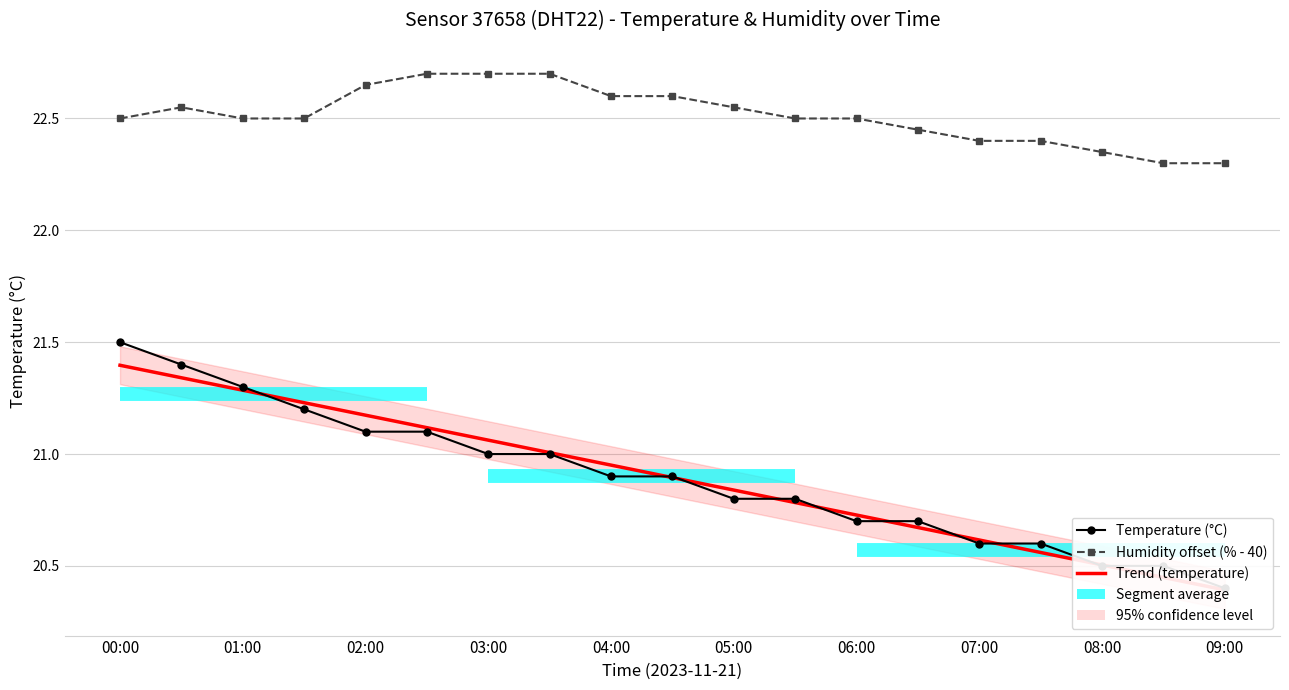

The Temperature (°C) series shows 21.5 at 00:00. True or false?

True